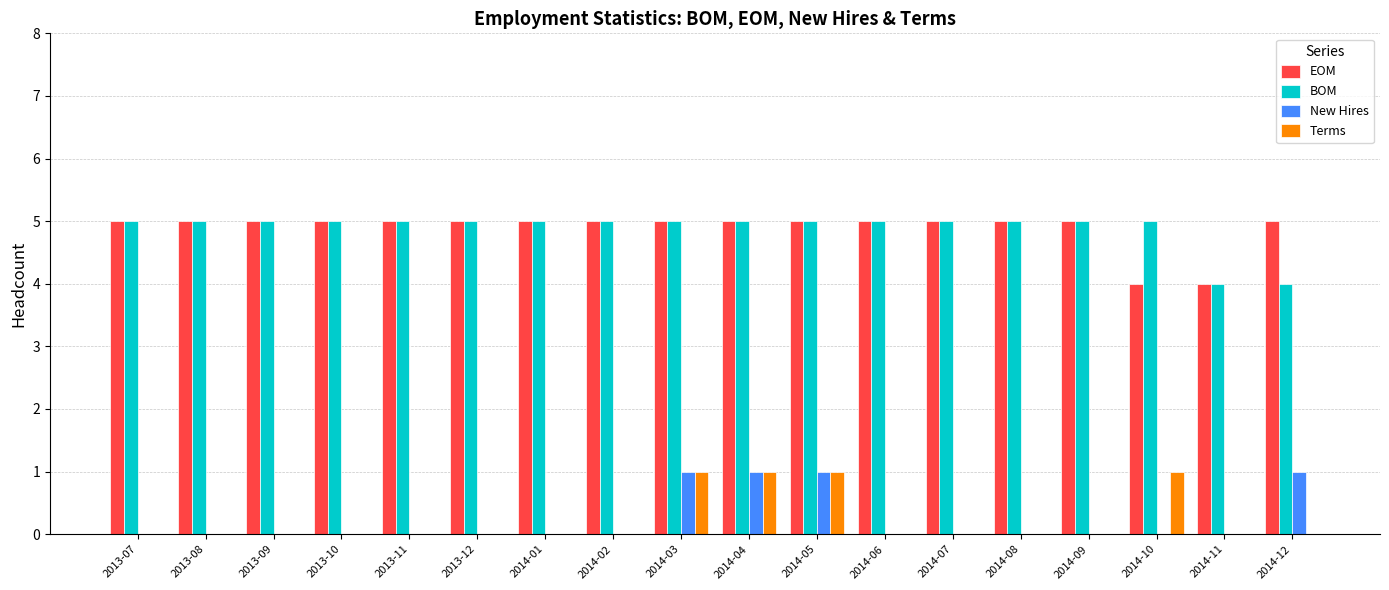

Is it true that EOM equals 5 at 2014-09?

True